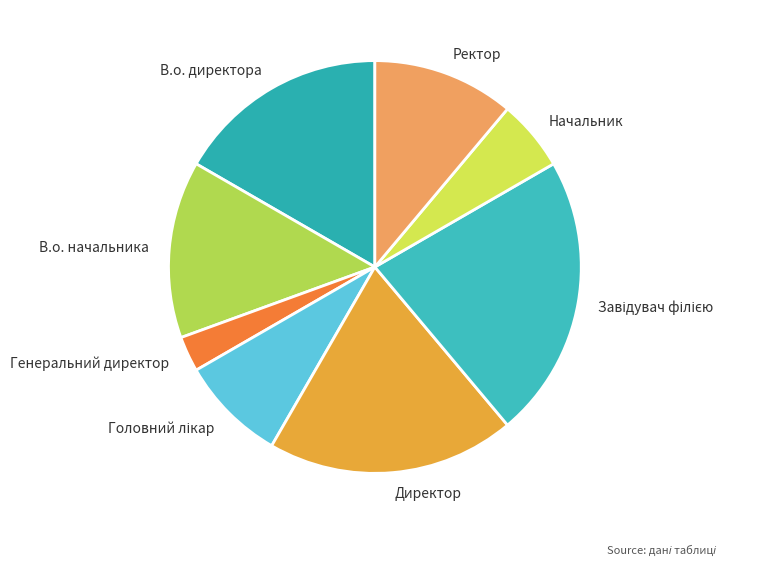

True or false: Директор accounts for 30% of the total.

False